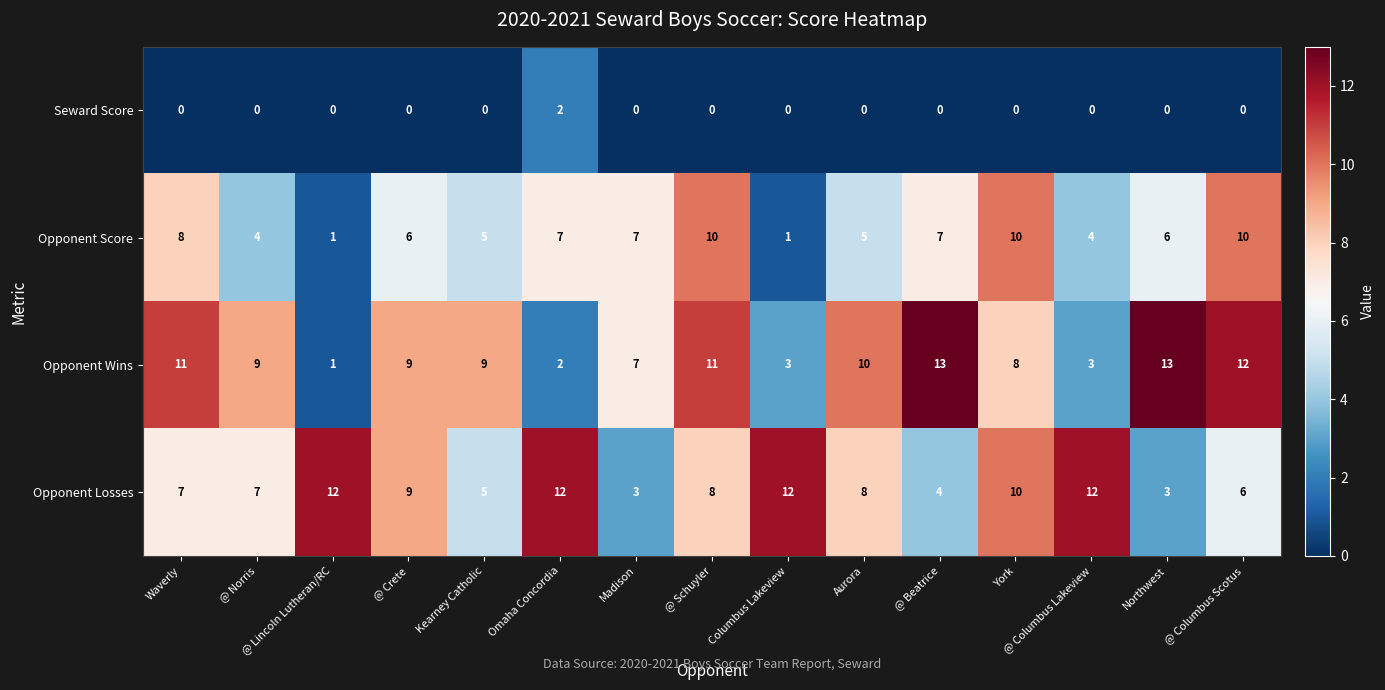

The value of Opponent Wins at @ Crete is 5. True or false?

False